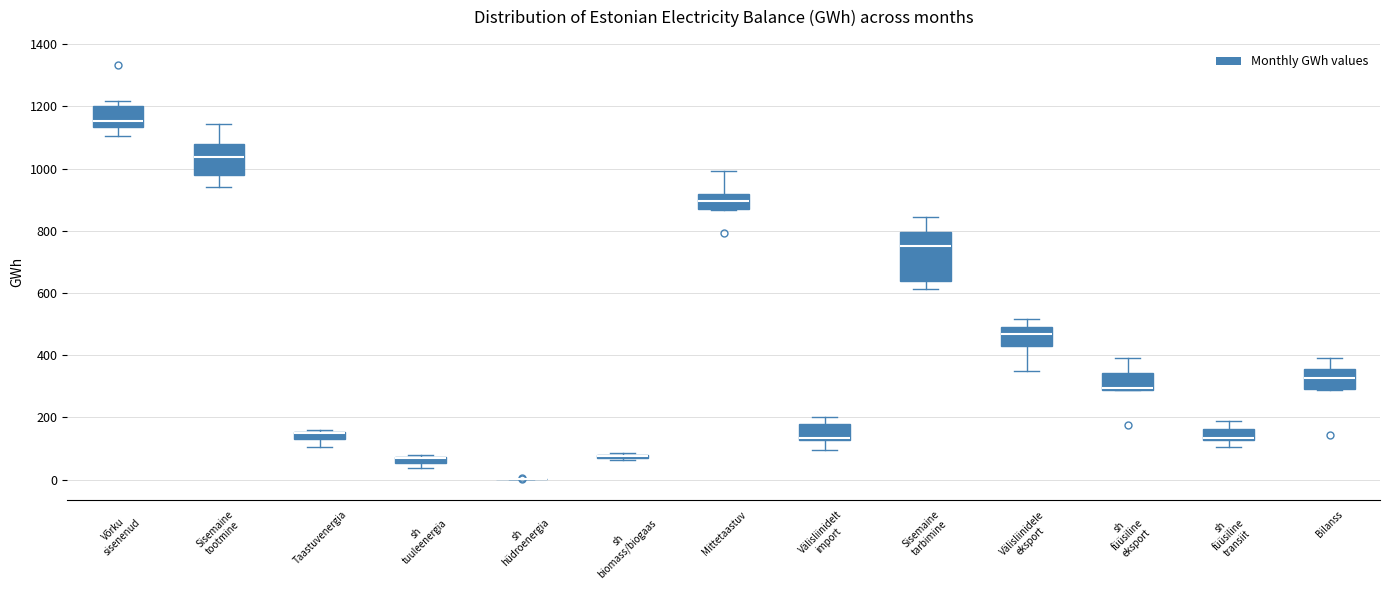

Comparing the boxes themselves (not the whiskers), which one is the tallest?

Sisemaine tarbimine